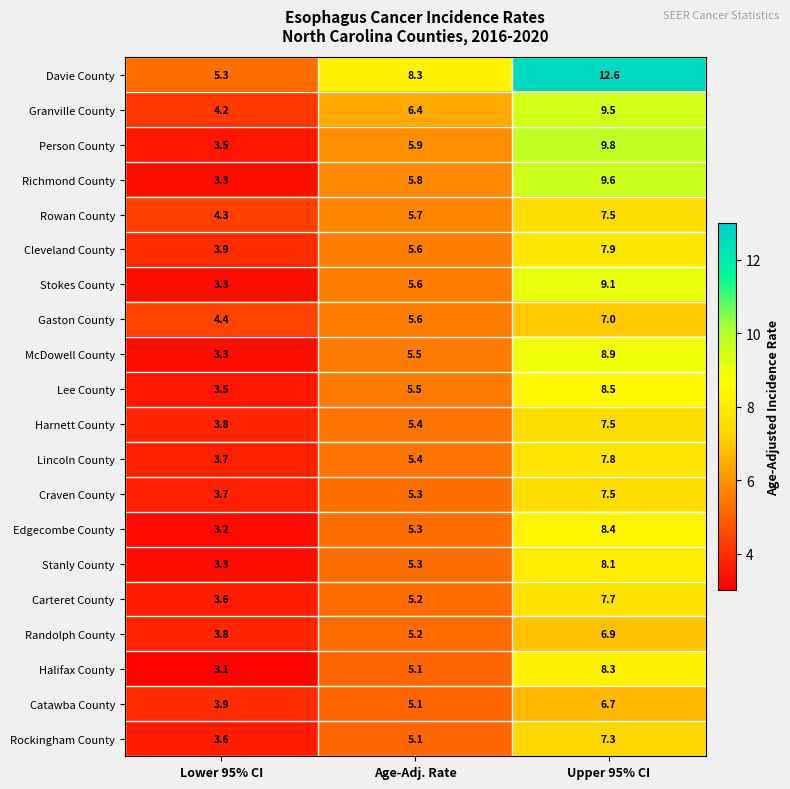

How many values in the Stanly County series are below 5?

1